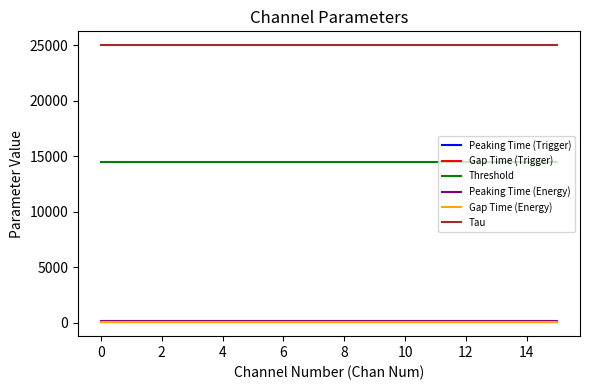

True or false: Tau and Peaking Time (Trigger) cross at least once.

False